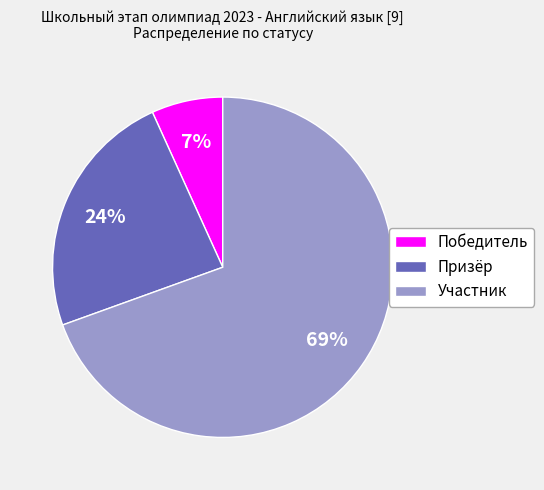

Which category has the biggest portion of the pie?

Участник